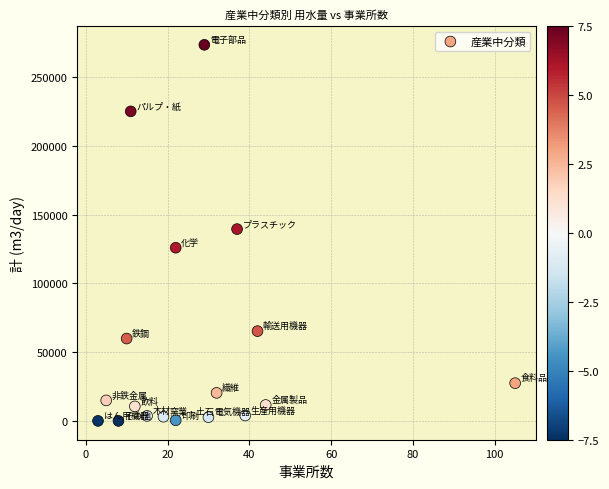

What is the range of X values (max minus min)?

102